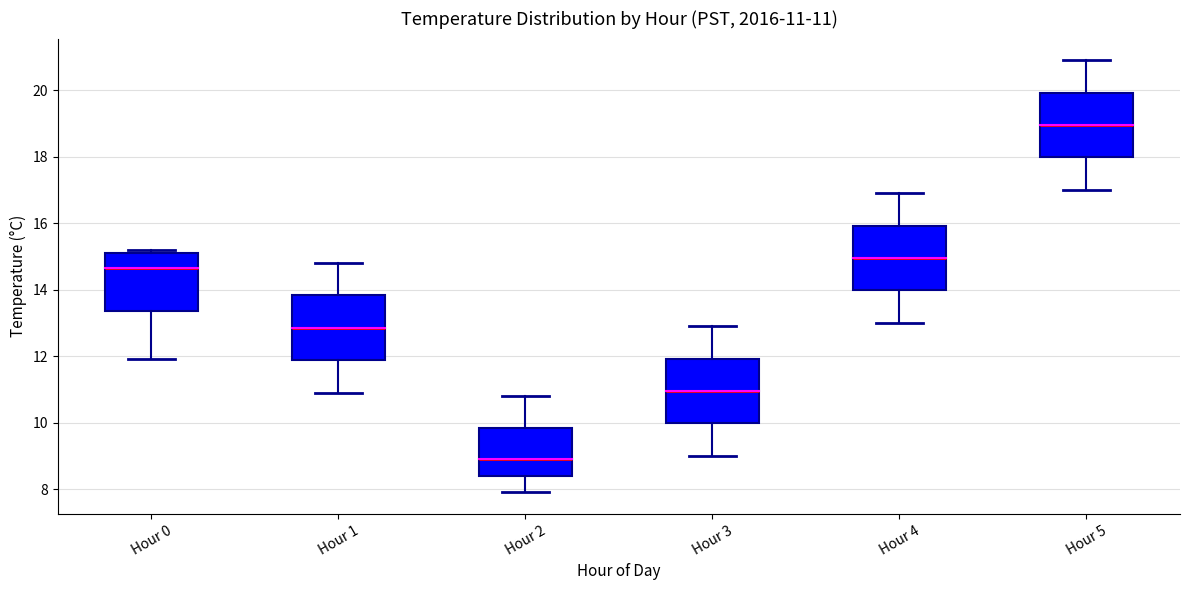

Which box has the lowest median line?

Hour 2